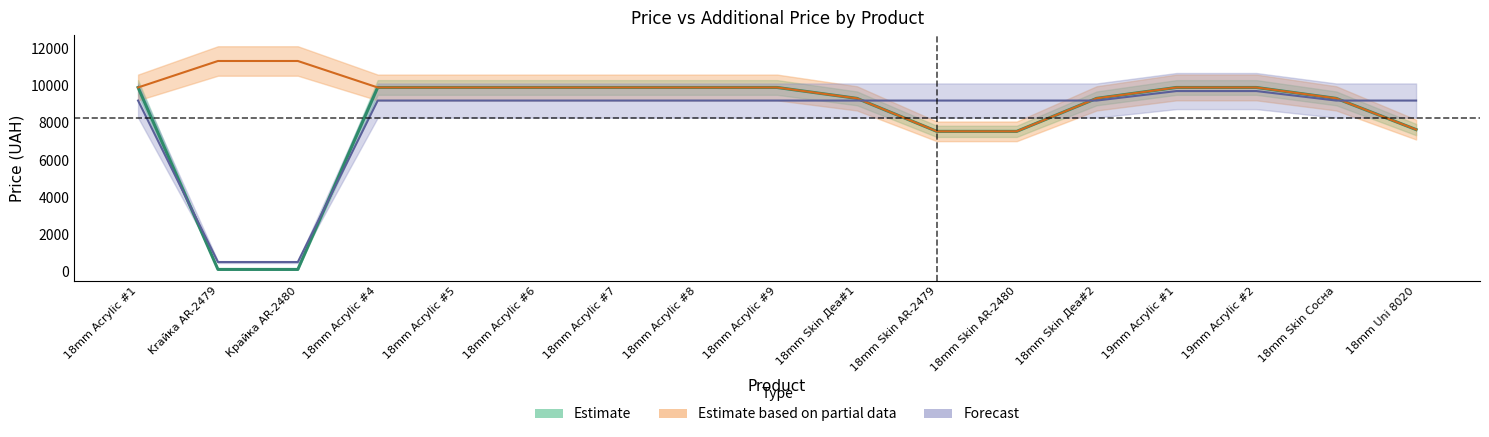

What is the value of the Ціна point at the 1st from the left?

9908.5